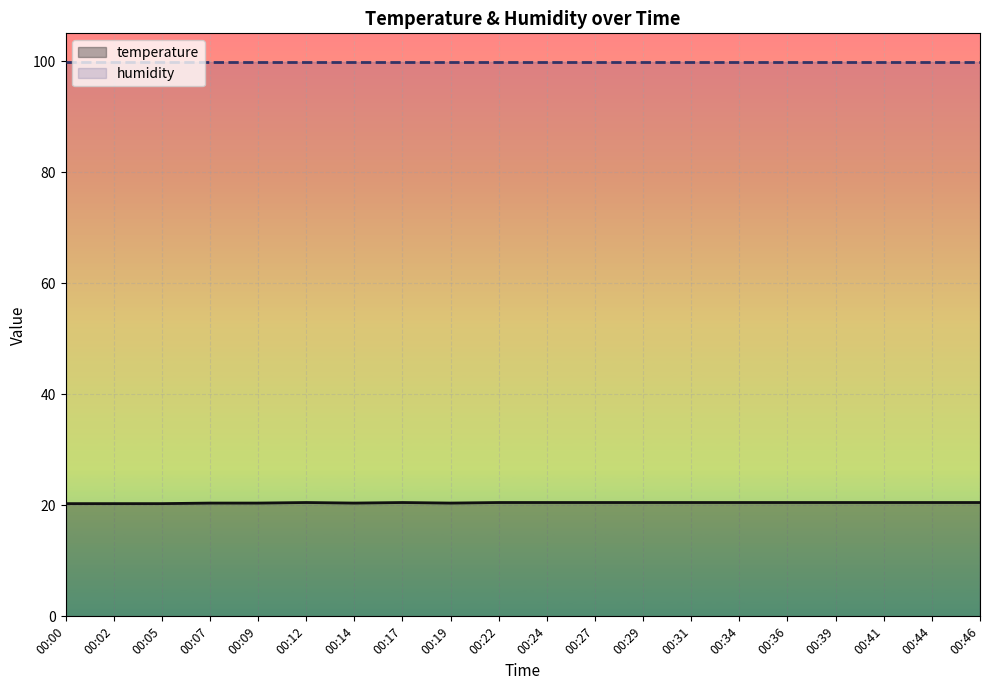

True or false: humidity and temperature intersect in this chart.

False